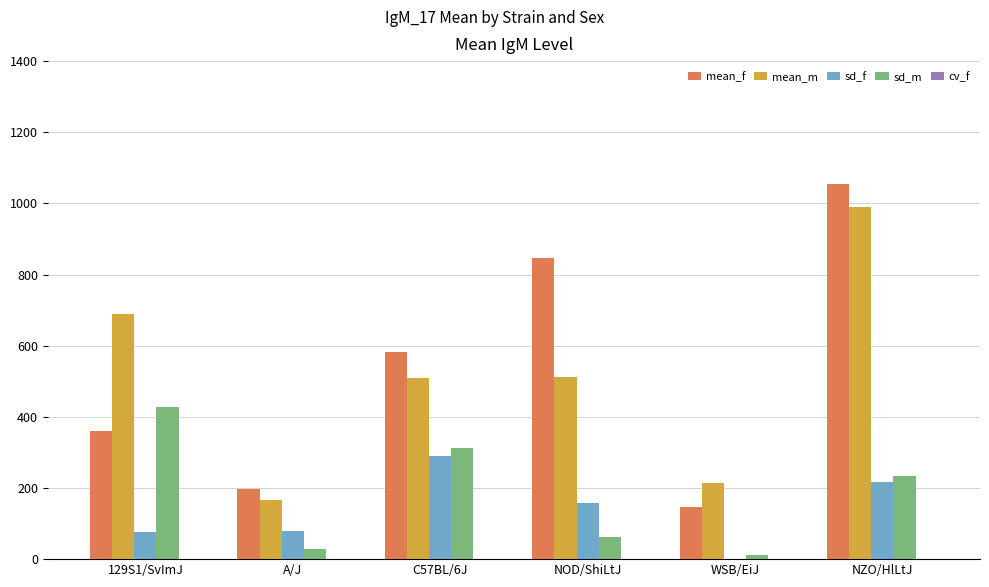

At which category is the sum across all series the highest?

NZO/HlLtJ